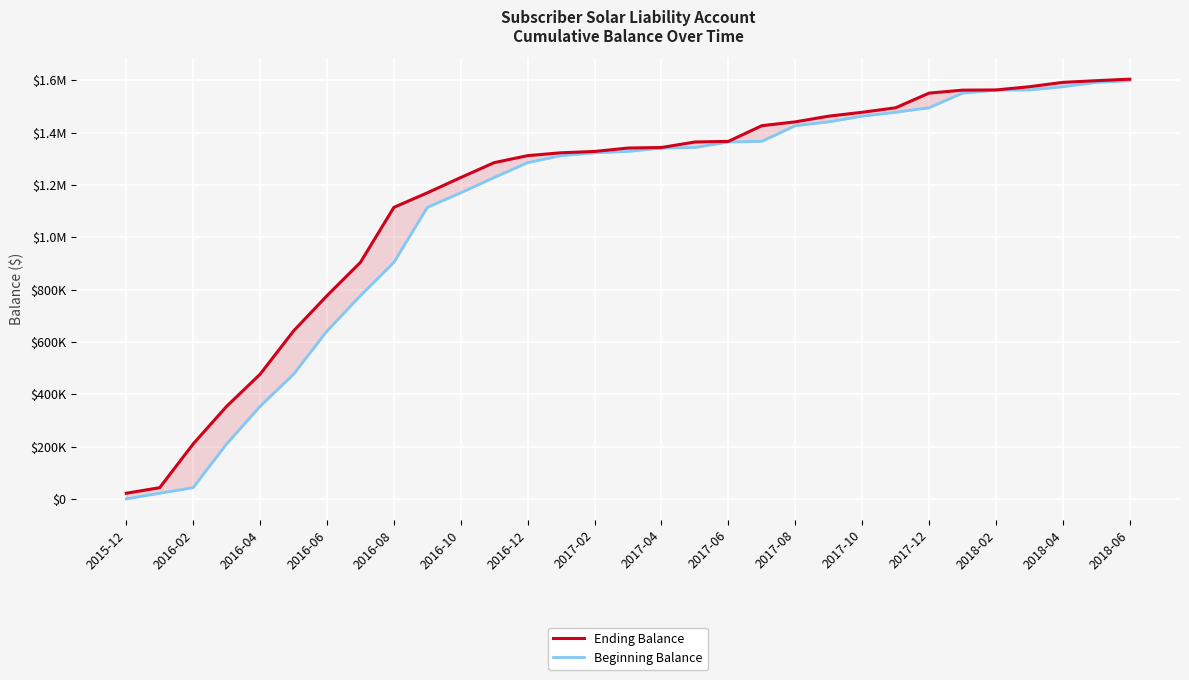

At 25, list the series in order from smallest to largest.

Beginning Balance, Ending Balance